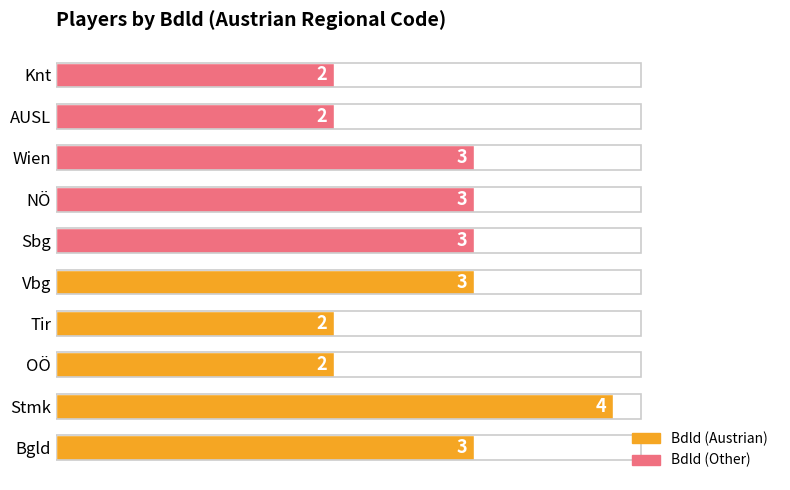

What is the difference between the values at Wien and Knt?

1